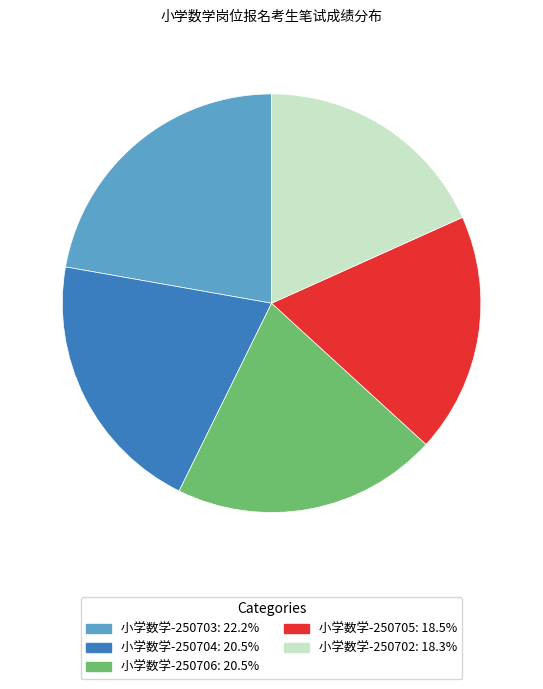

Is there a majority slice in this chart?

No